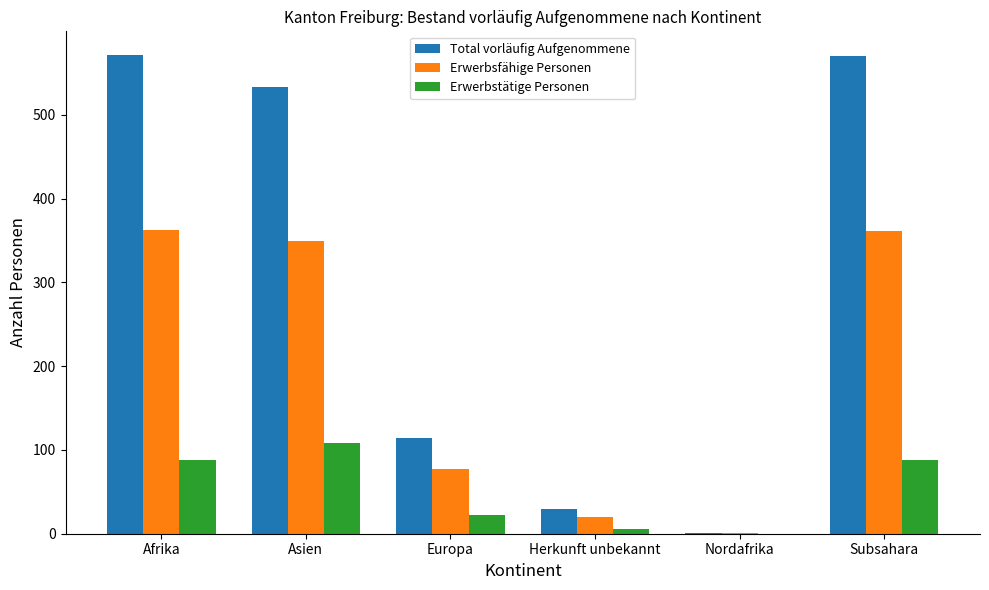

True or false: Erwerbstätige Personen has a value of 108 at Asien.

True